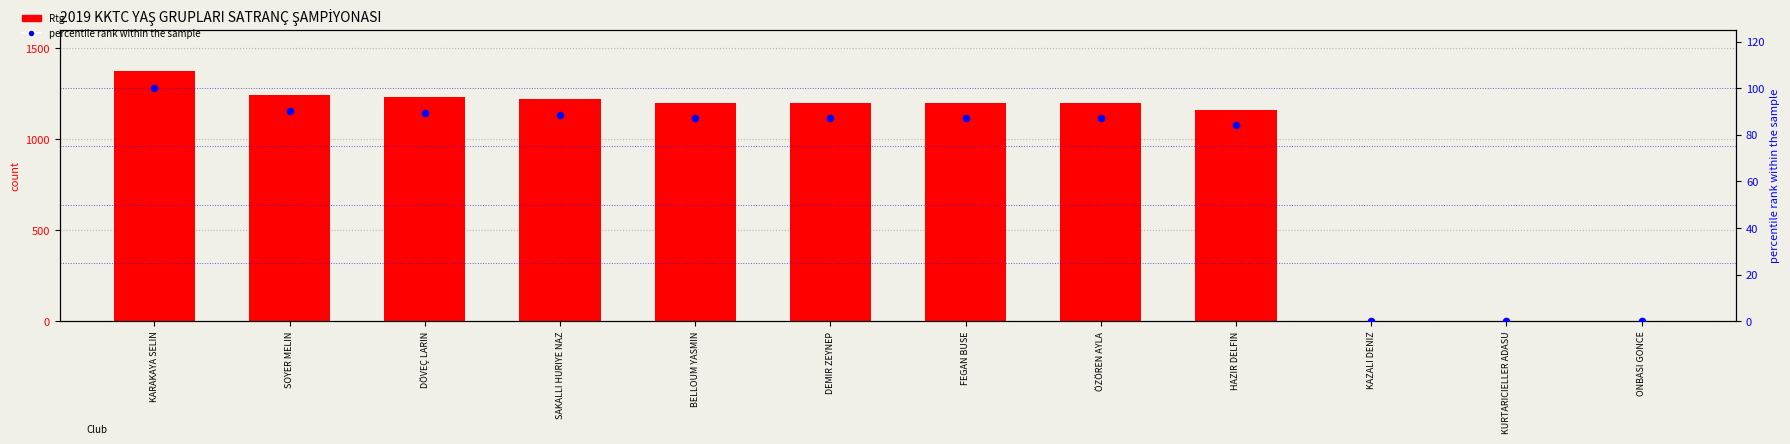

Which series has the widest spread of Y values?

Rtg